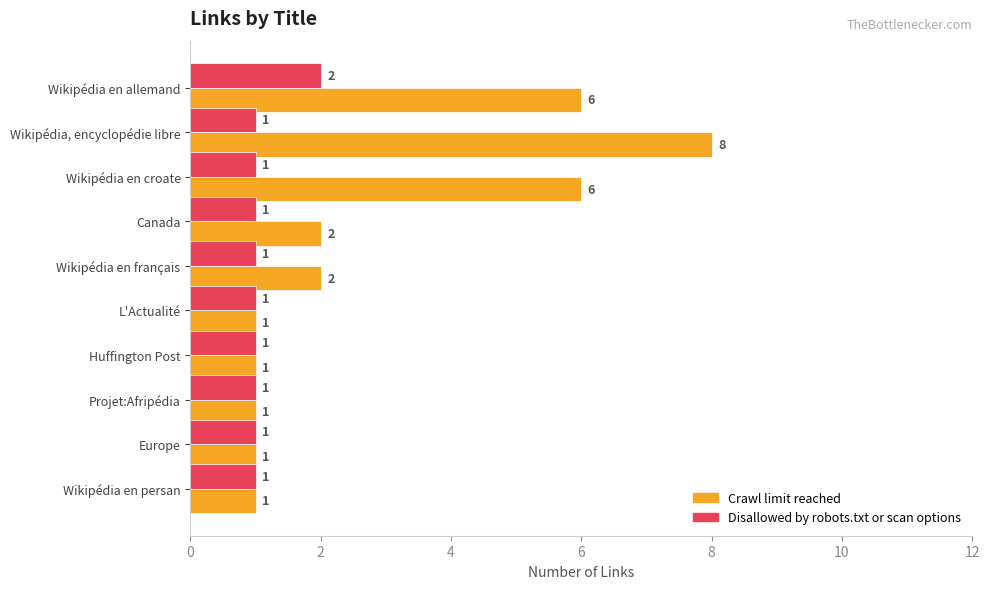

What is the total value across all series at Wikipédia en allemand?

8